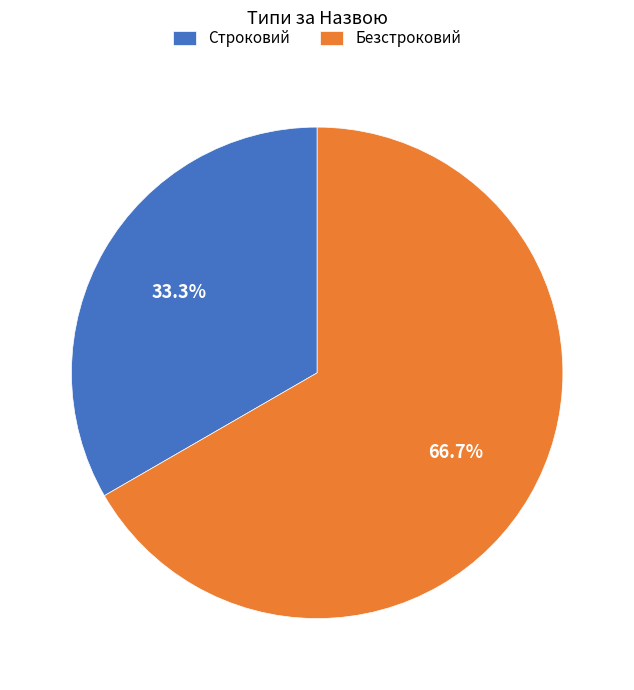

Between Строковий and Безстроковий, which is larger?

Безстроковий